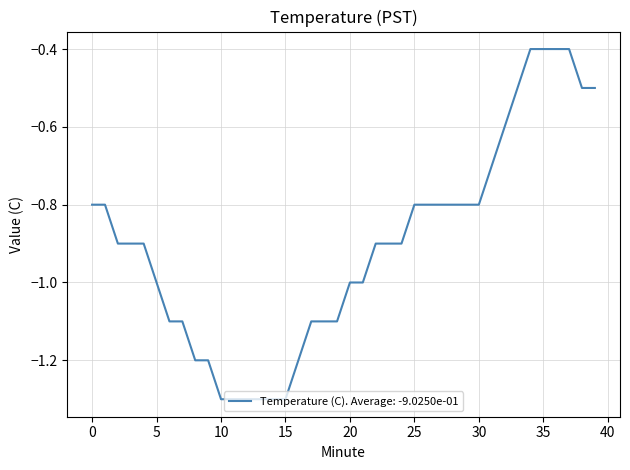

What is the smallest value displayed?

-1.3